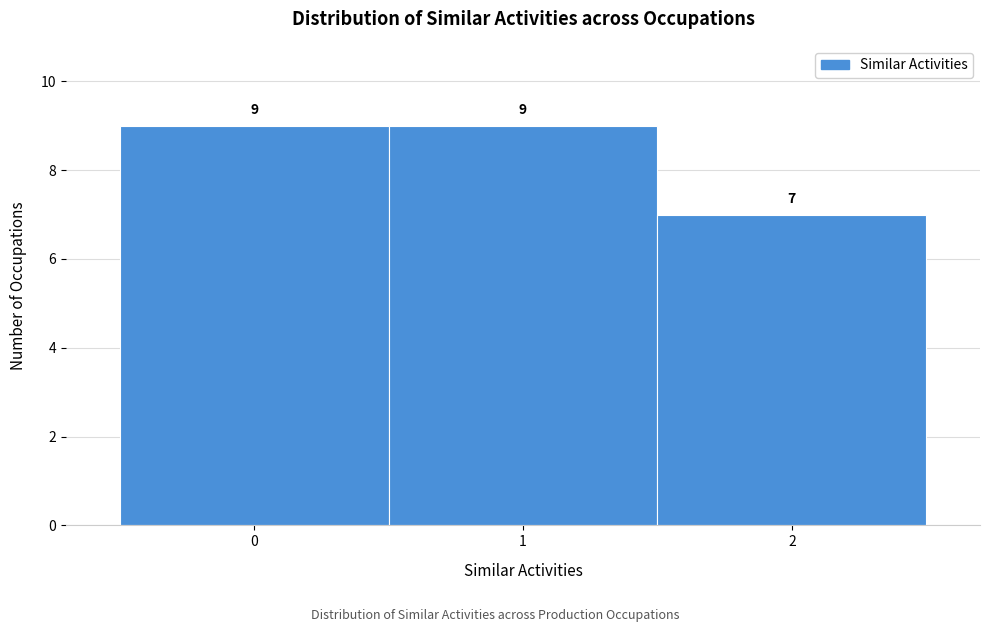

Reading left to right, list every bar in this chart as the range it spans on the x-axis followed by its height.

-0.5 to 0.5: 9
0.5 to 1.5: 9
1.5 to 2.5: 7